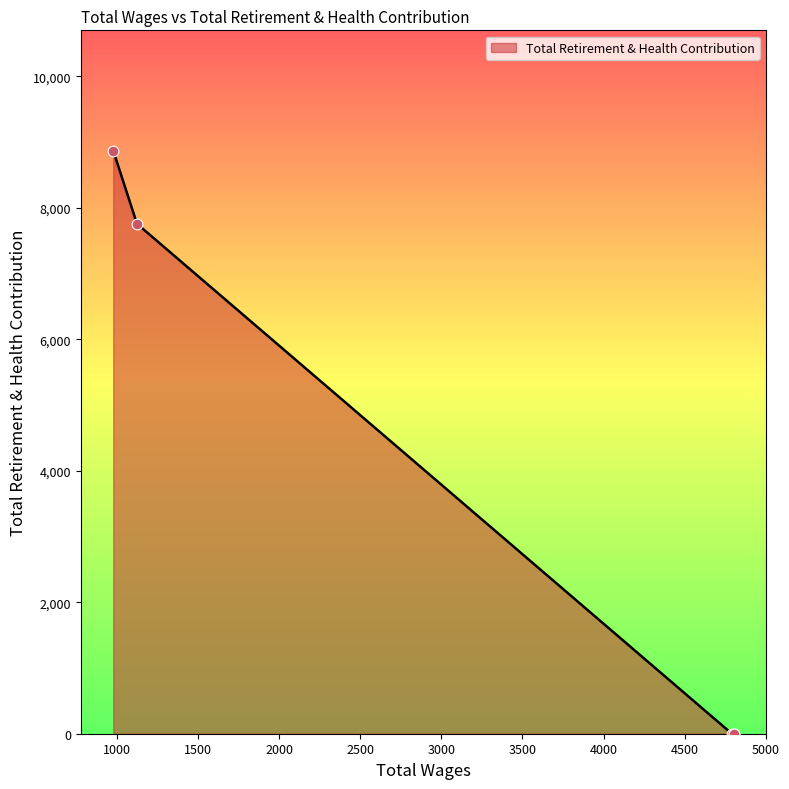

What is the change in value from 4790.0 to 1125.0?

+7757